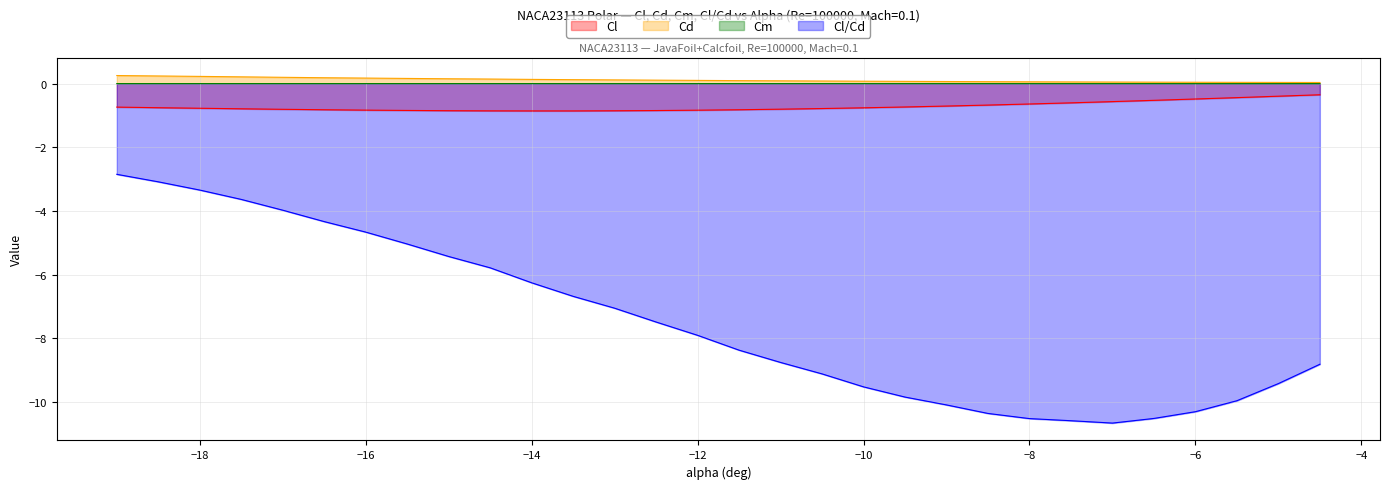

List the series in order of their peak value, lowest first.

Cl/Cd, Cl, Cm, Cd